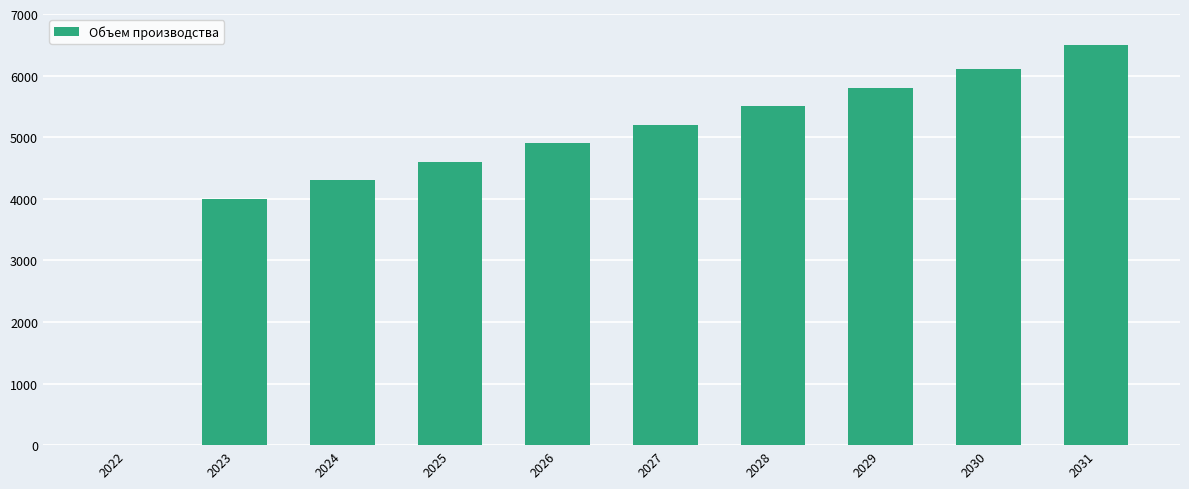

The chart shows a value of 5200 at 2027. True or false?

True